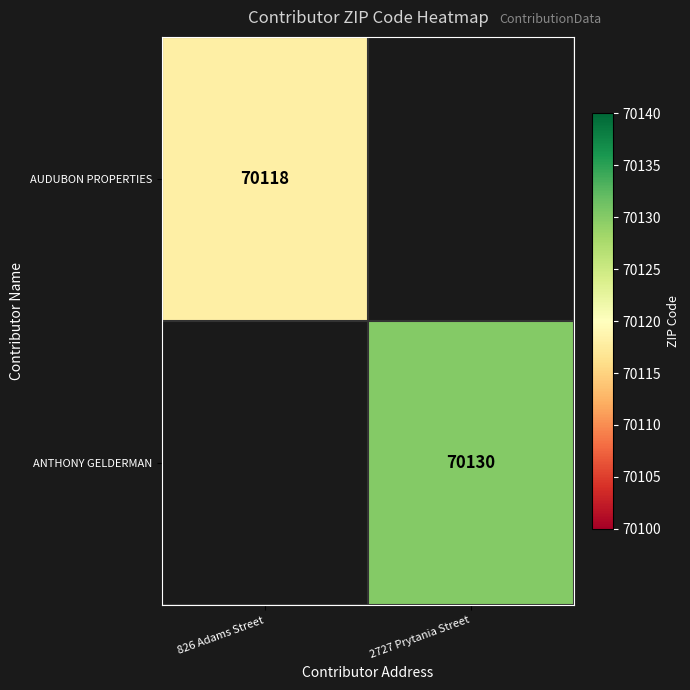

The ANTHONY GELDERMAN series shows 70130 at 2727 Prytania Street. True or false?

True